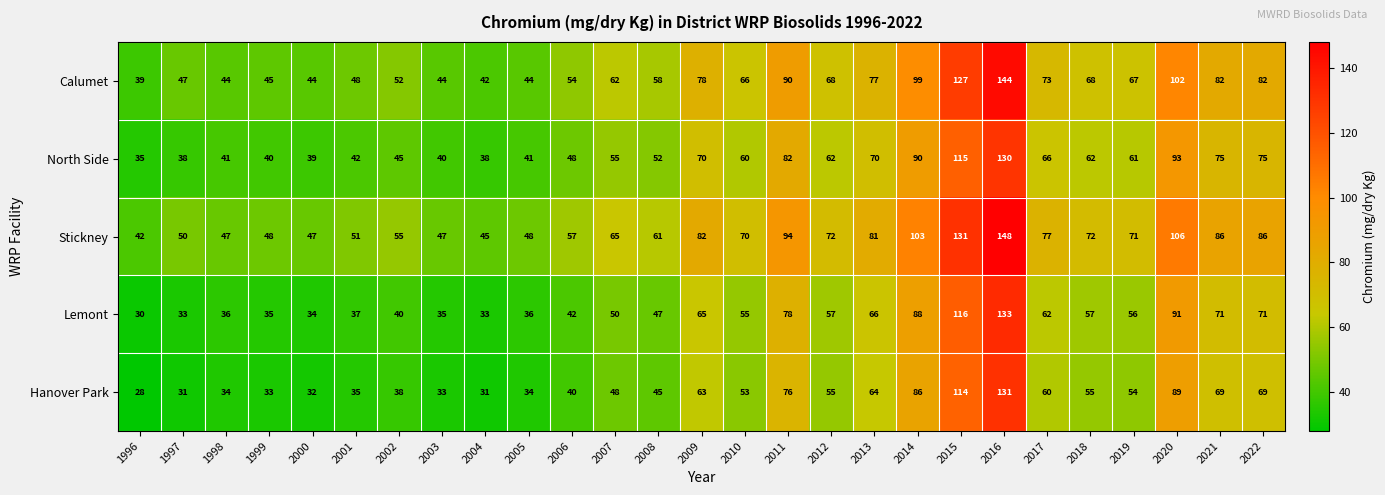

Read the Lemont value at 2008, to the nearest 50.

50